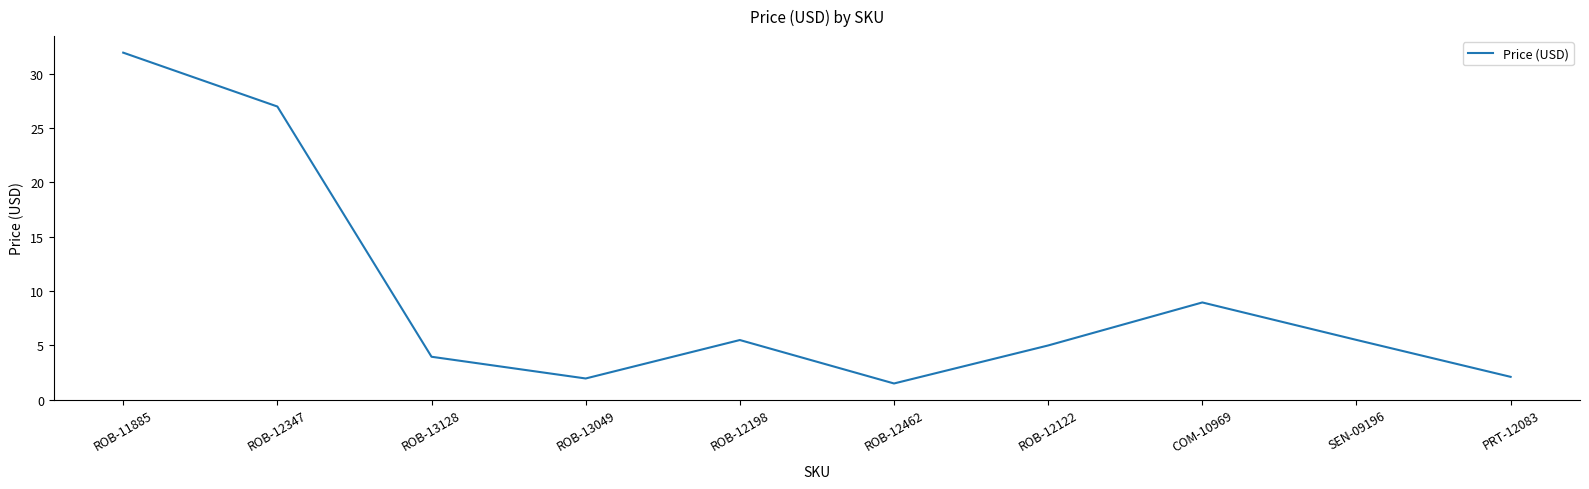

How many series are shown in this chart?

1